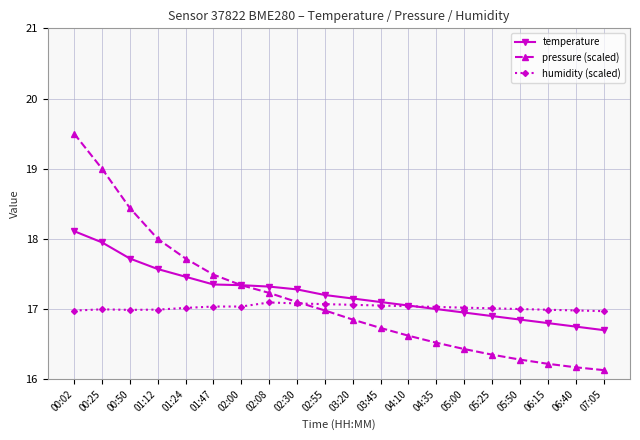

What is the greatest value displayed?

19.5